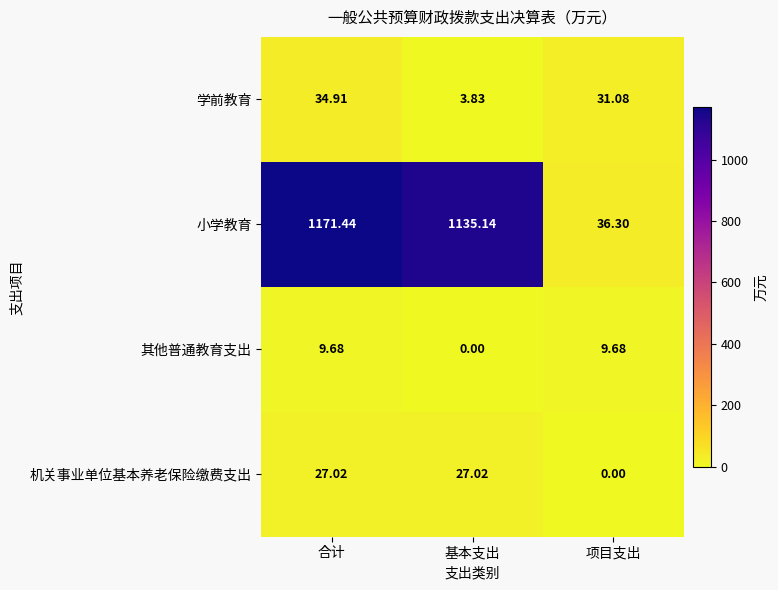

Which category has the highest value in the 学前教育 series?

合计